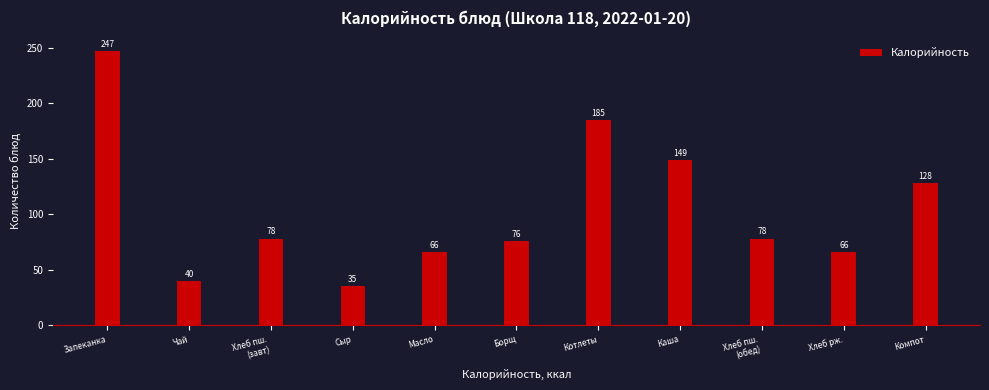

At which category does the chart reach its minimum across all series?

Сыр